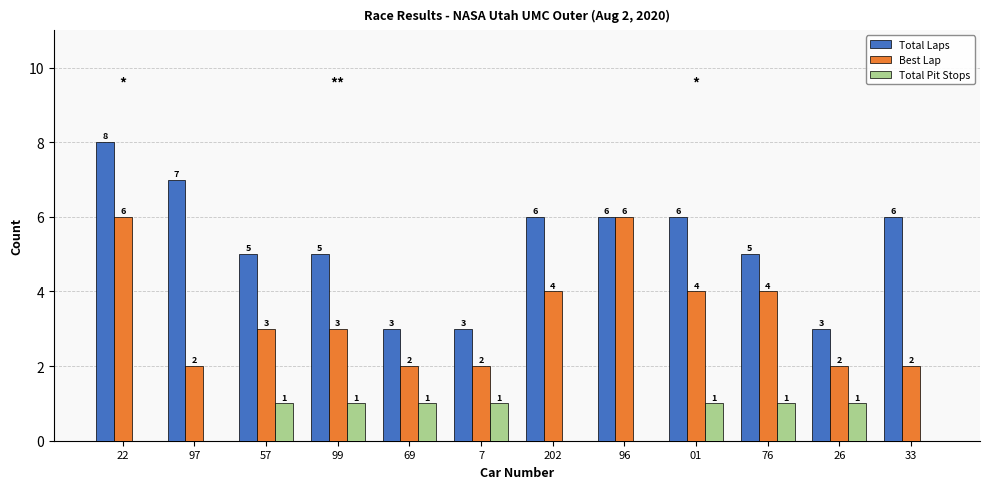

What value does the Total Laps series have at 26?

3